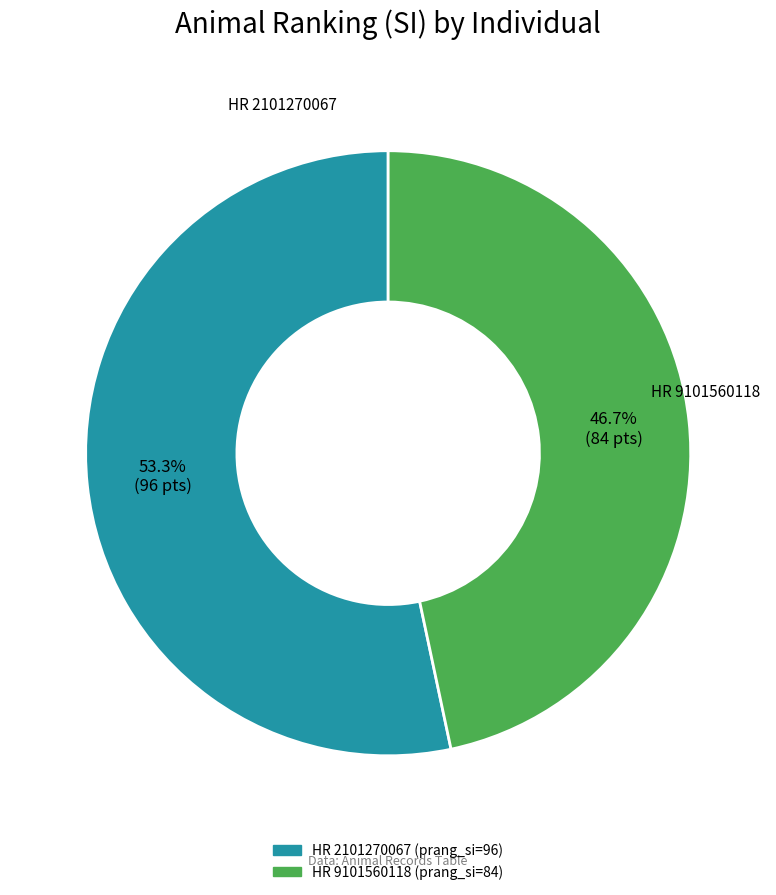

Does HR 2101270067 account for over 50% of the chart?

Yes